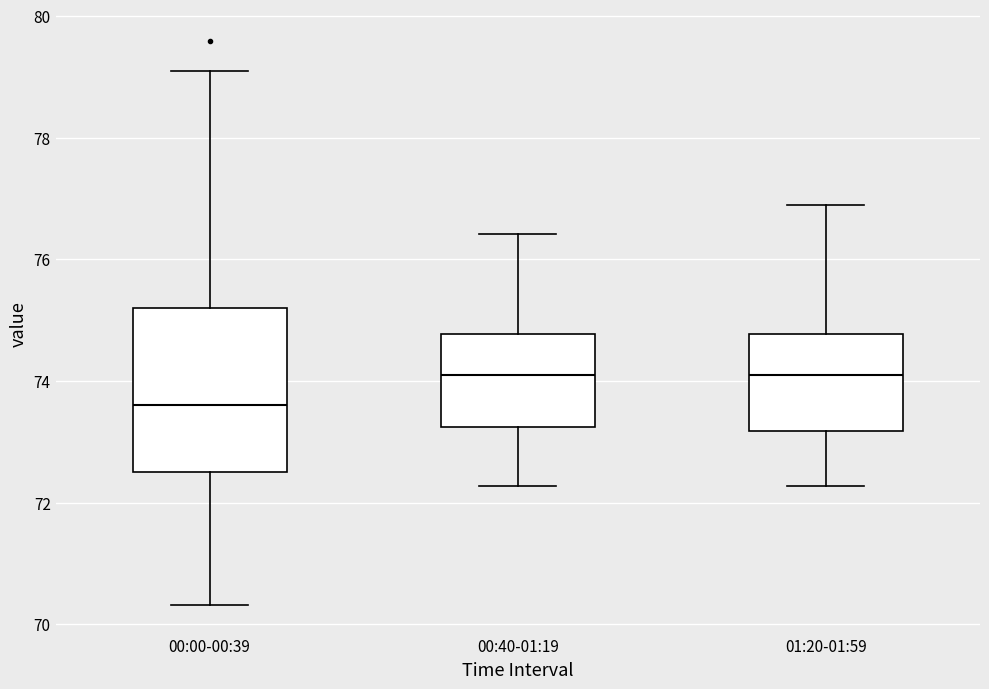

Comparing the boxes themselves (not the whiskers), which one is the tallest?

00:00-00:39